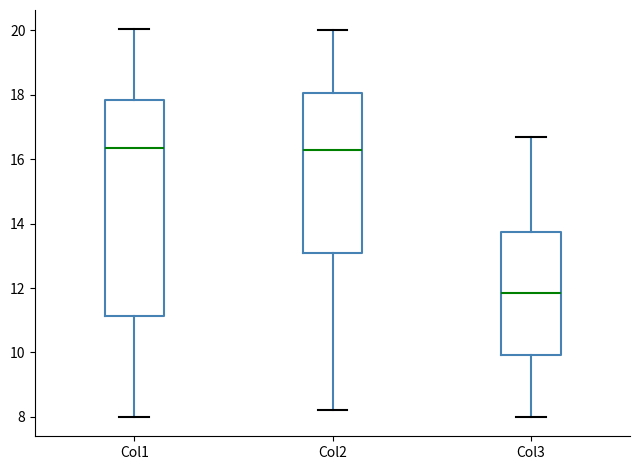

Which box has the lowest median line?

Col3